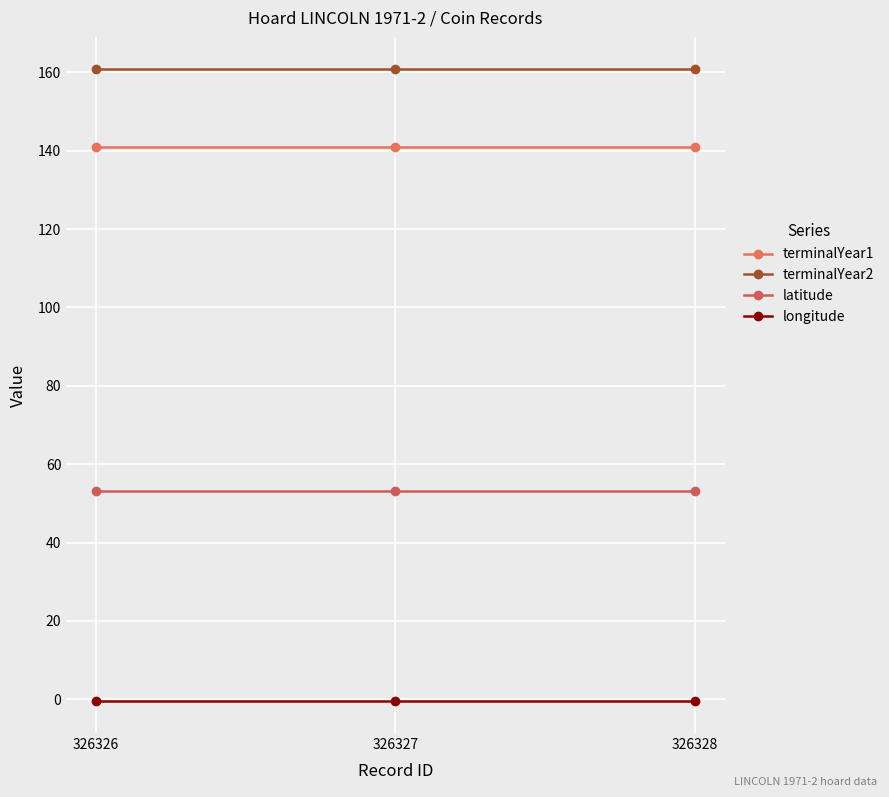

What is the total value across all series at 326327?

354.7